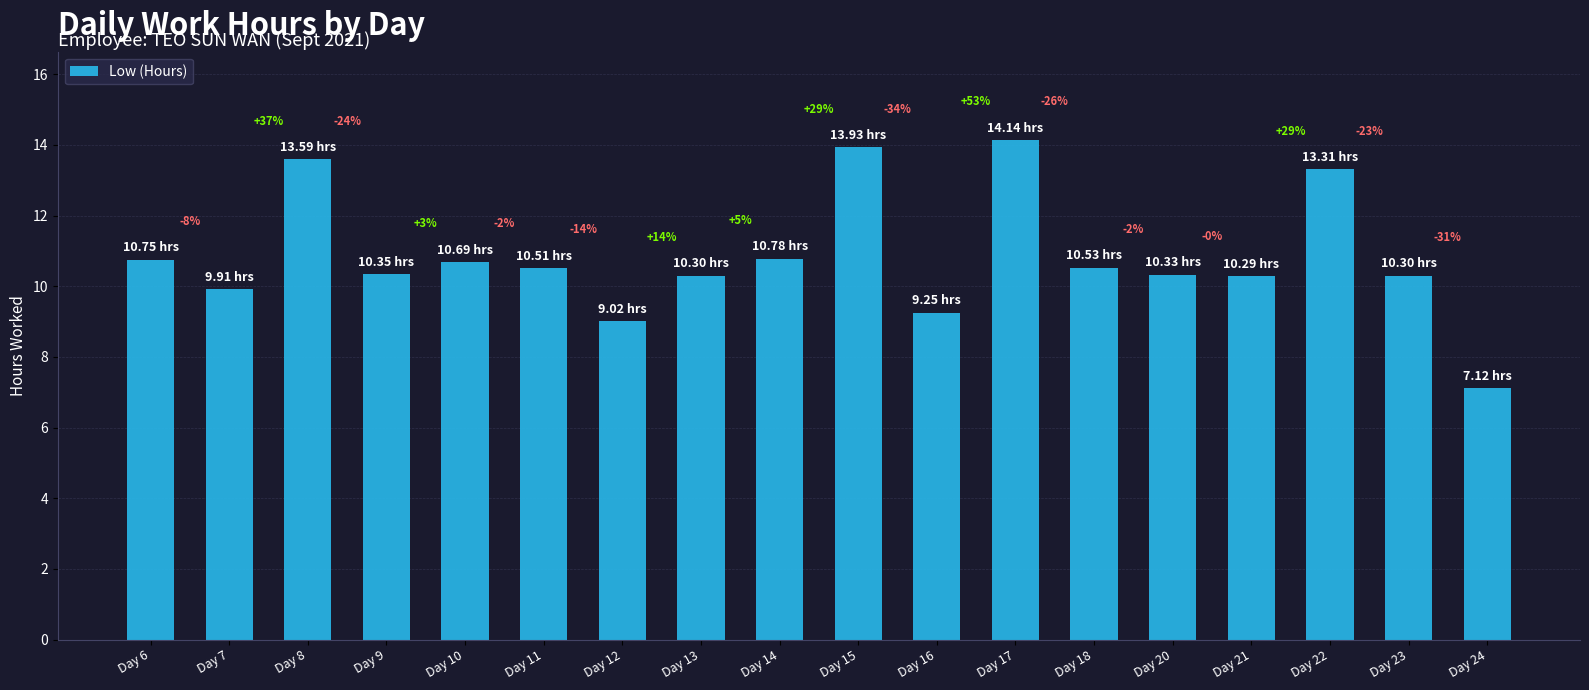

What is the value of the 9th bar from the left?

10.8